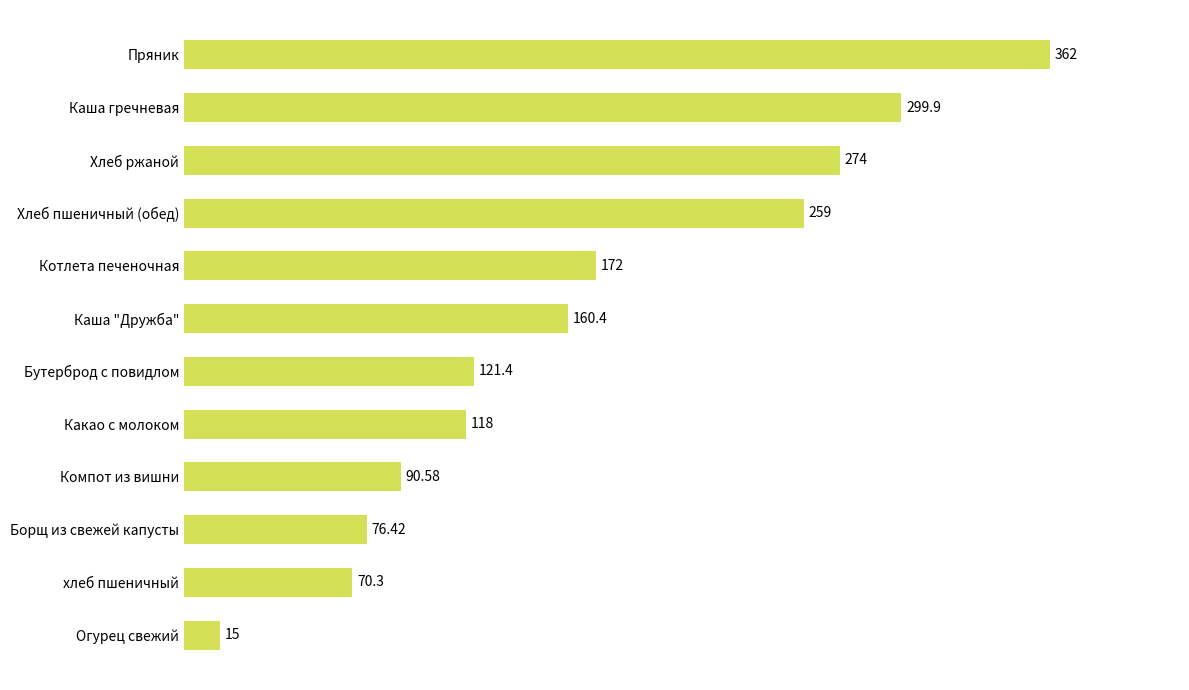

At which category does the chart reach its minimum across all series?

Огурец свежий